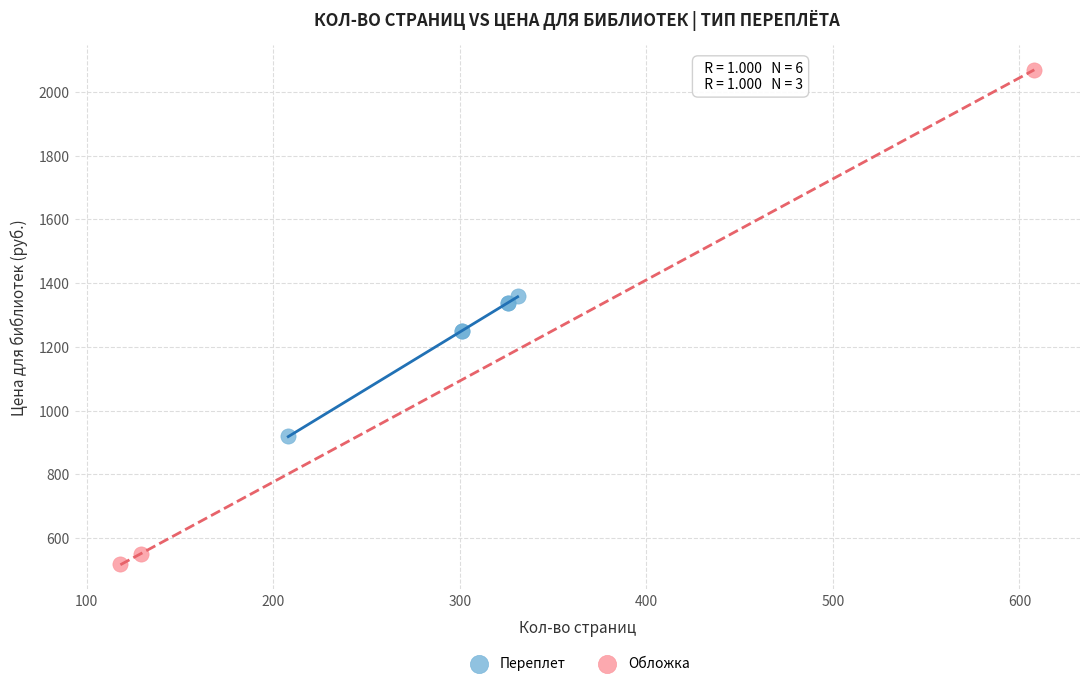

Which series reaches the minimum Y coordinate?

Обложка